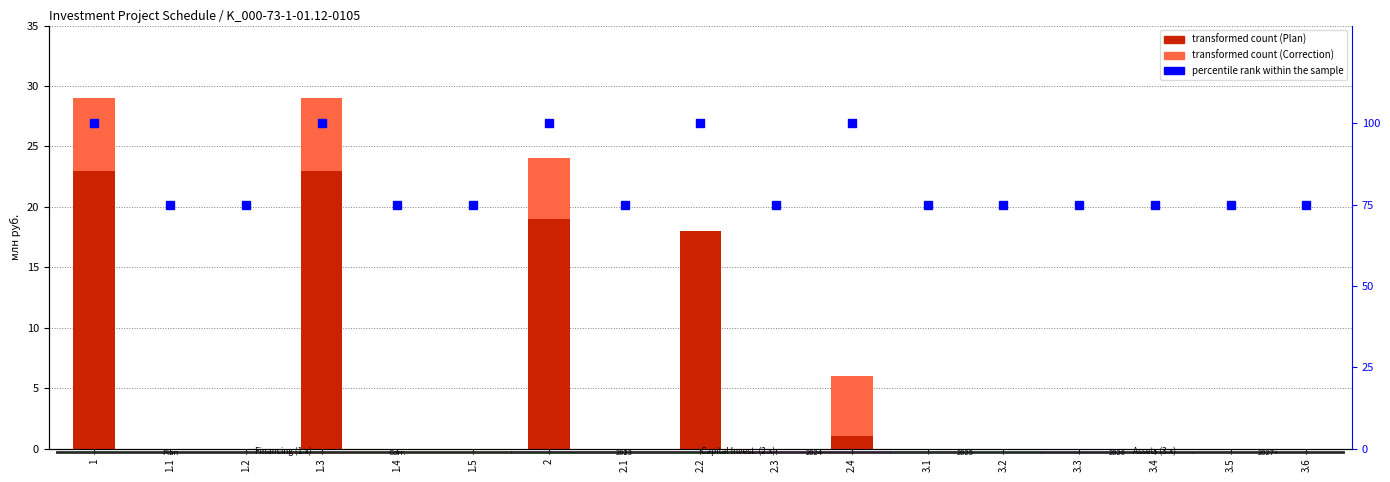

The value of Plan (col_7) at 3.5 is 15. True or false?

False